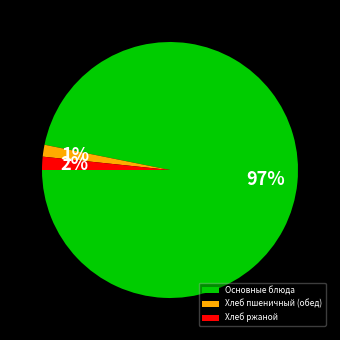

To the nearest percent, what is the combined percentage of Основные блюда and Хлеб пшеничный (обед)?

98%